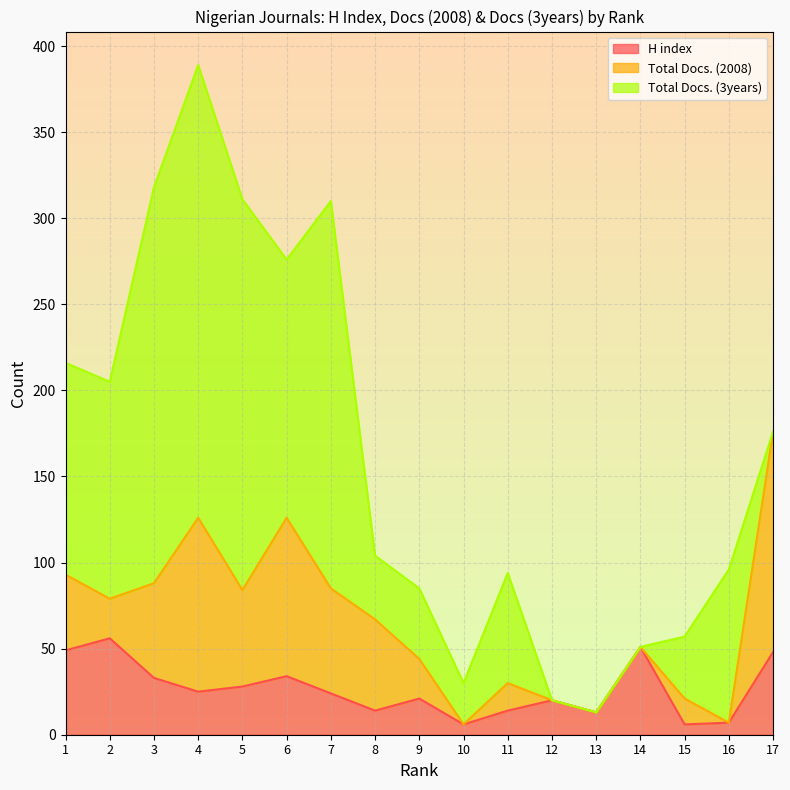

What is the difference between the second highest and second lowest values in the Total Docs. (3years) series?

230